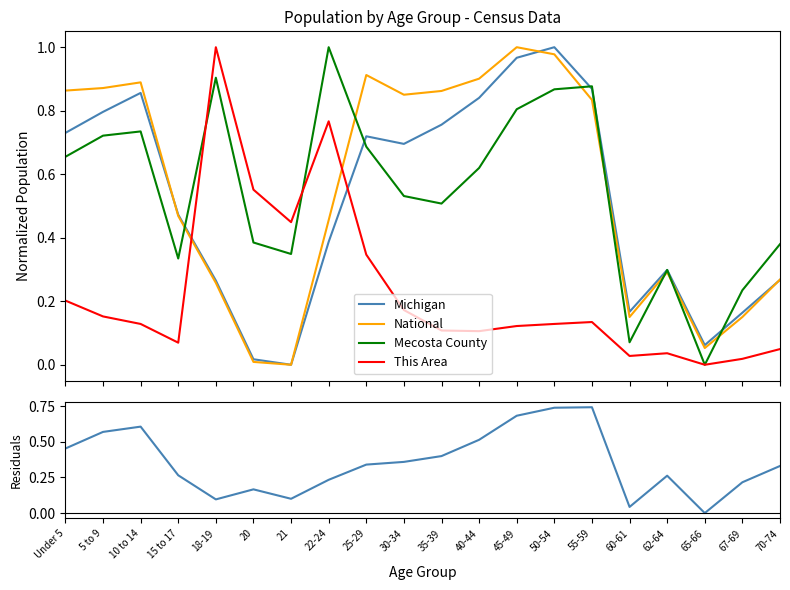

Where is the first local minimum for National?

21